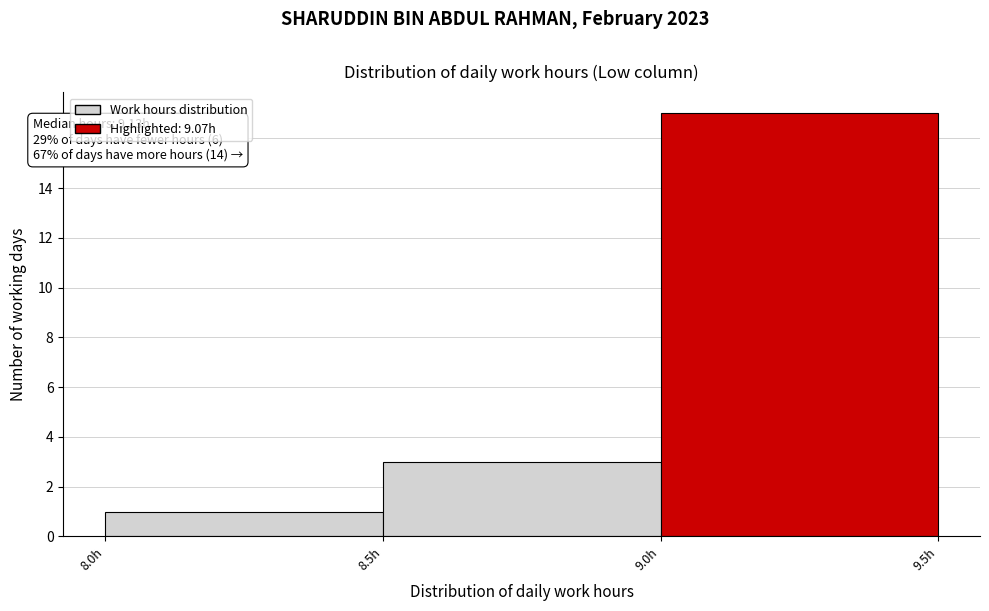

Which range on the x-axis has the tallest bar?

9.0 to 9.5